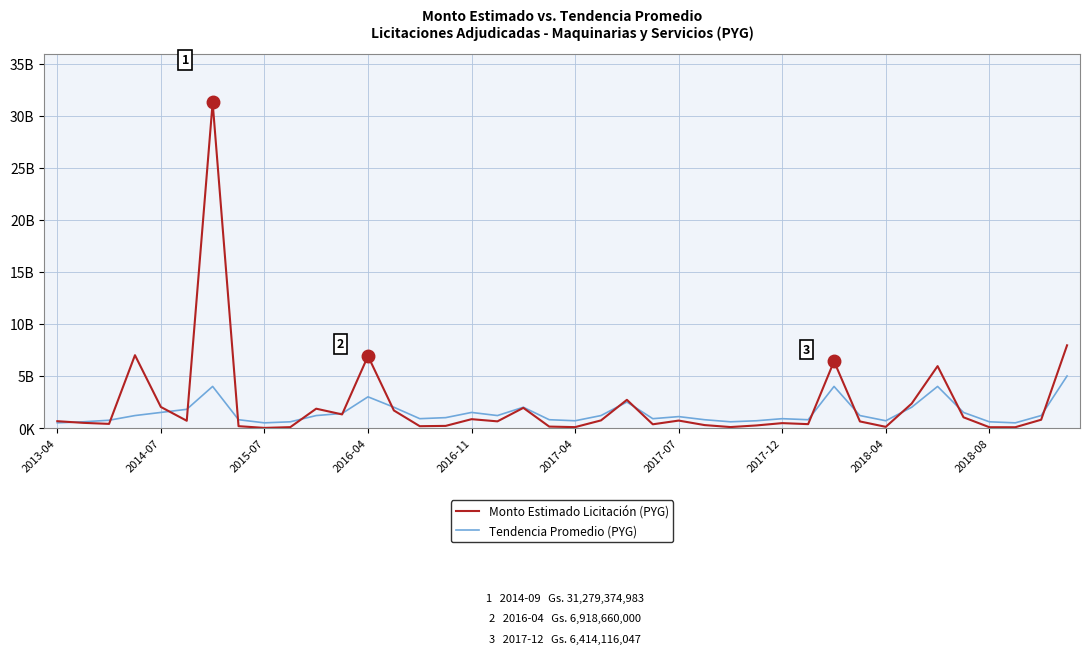

What are all the series names shown in the legend?

Monto Estimado Licitación (PYG), Tendencia Promedio (PYG)